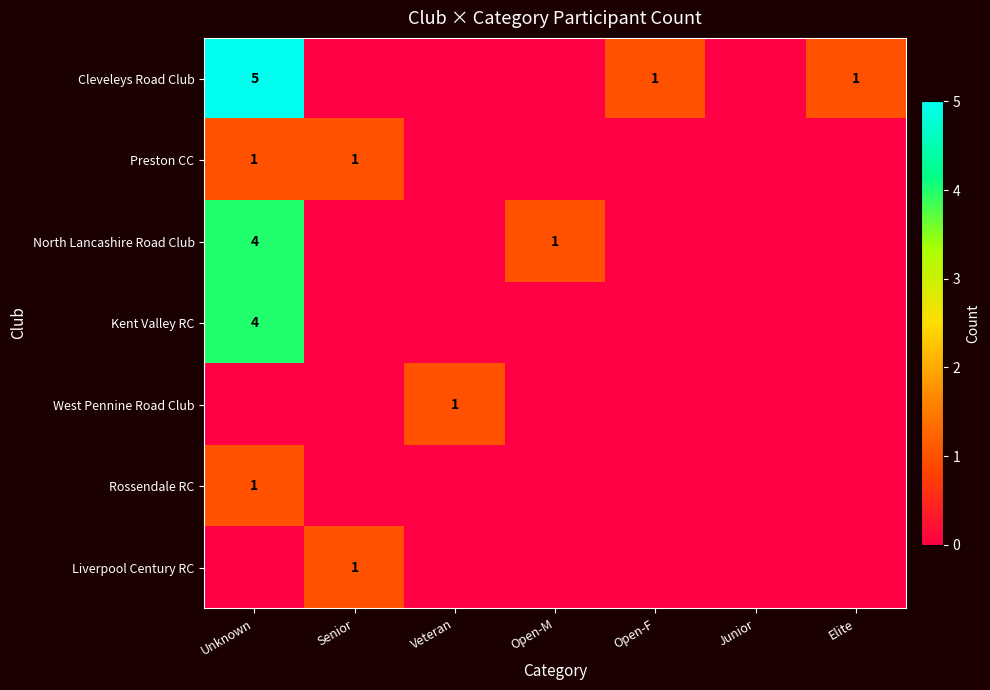

True or false: Cleveleys Road Club has a value of 5 at Unknown.

True